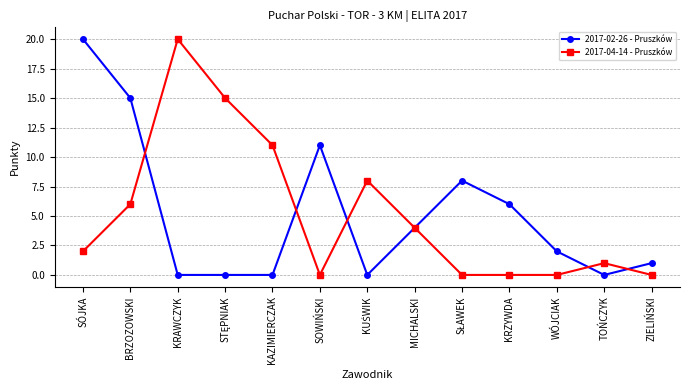

Where is 2017-02-26 - Pruszków nearest to the value 10?

SOWIŃSKI